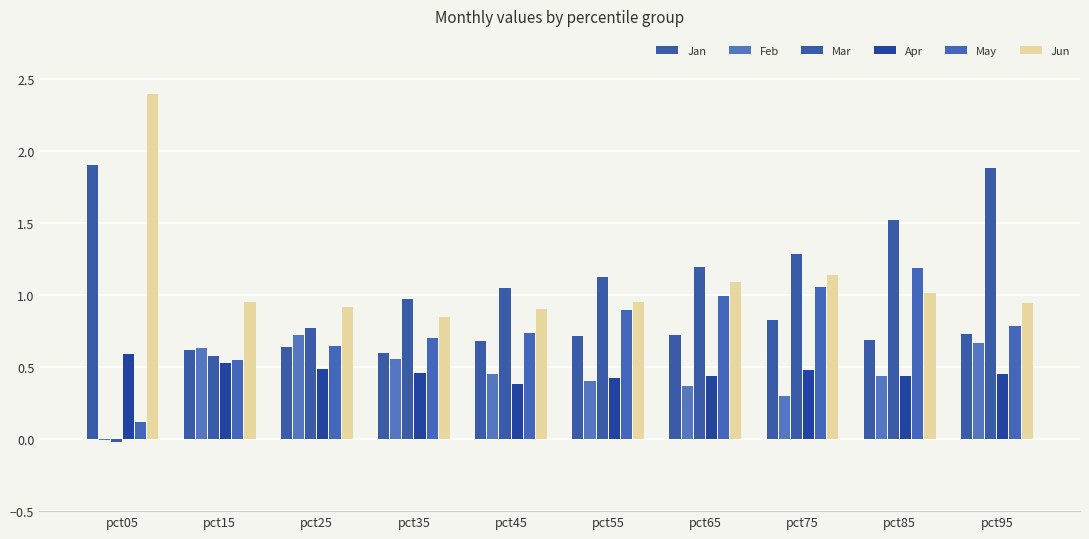

Are the bars grouped side by side (vs. stacked)?

Yes